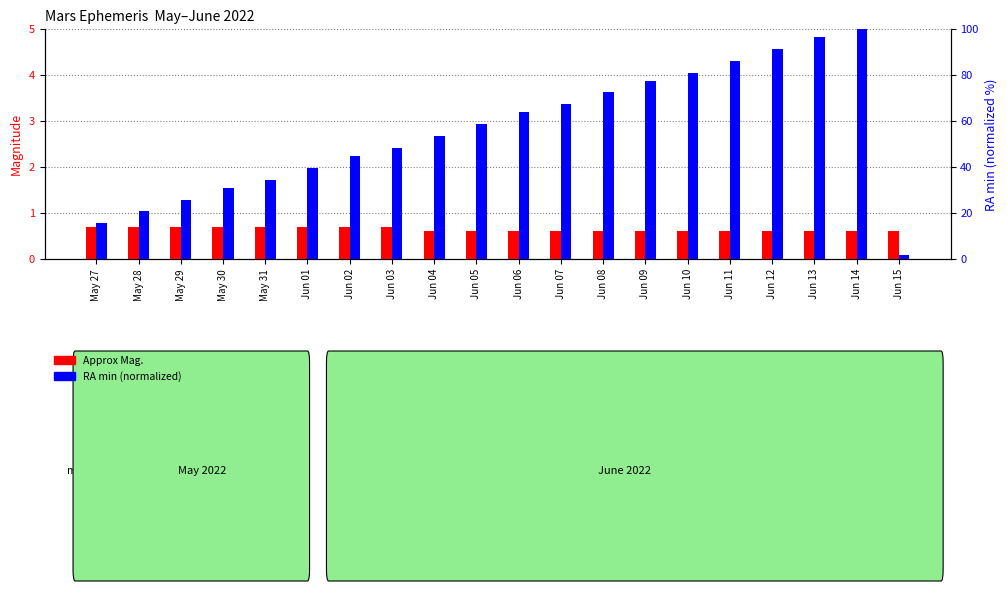

What is the highest value of the RA min (normalized) series?

100.0